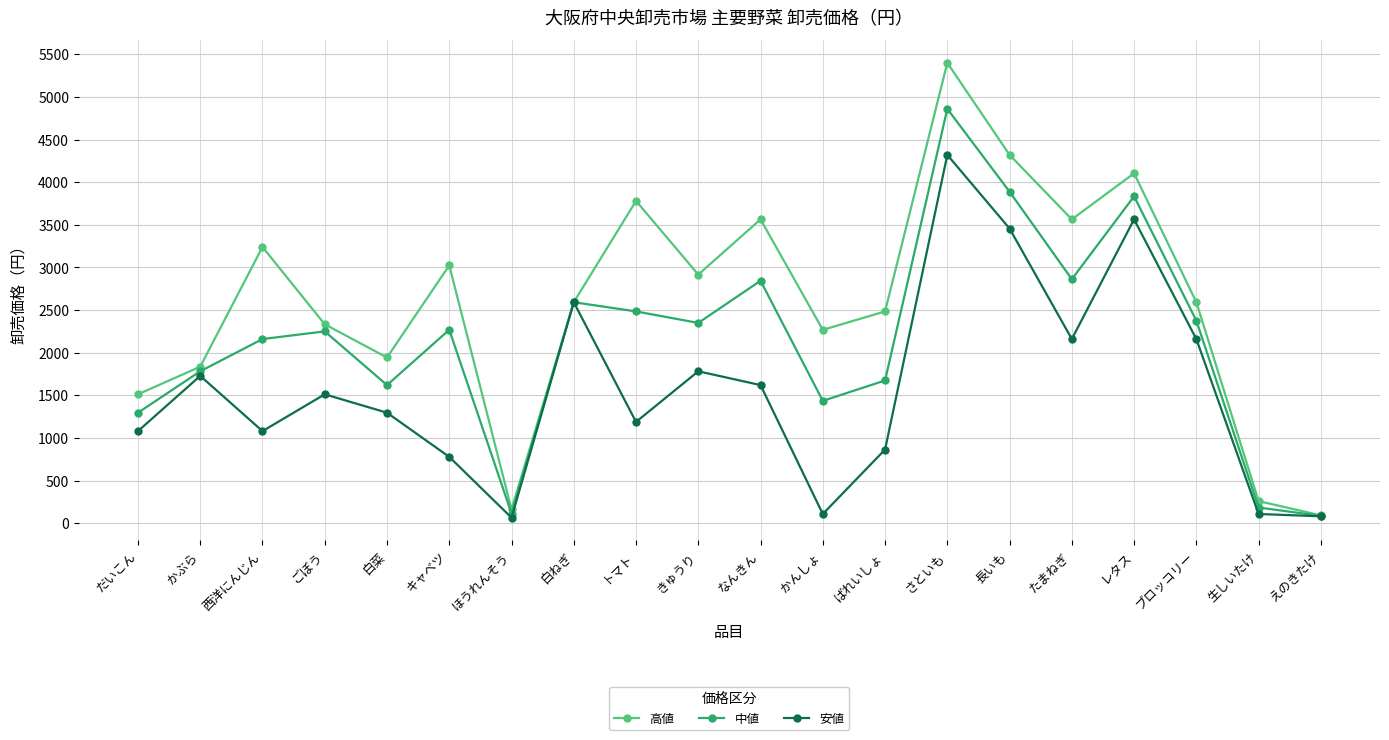

How many values in the 中値 series are below 2269?

10